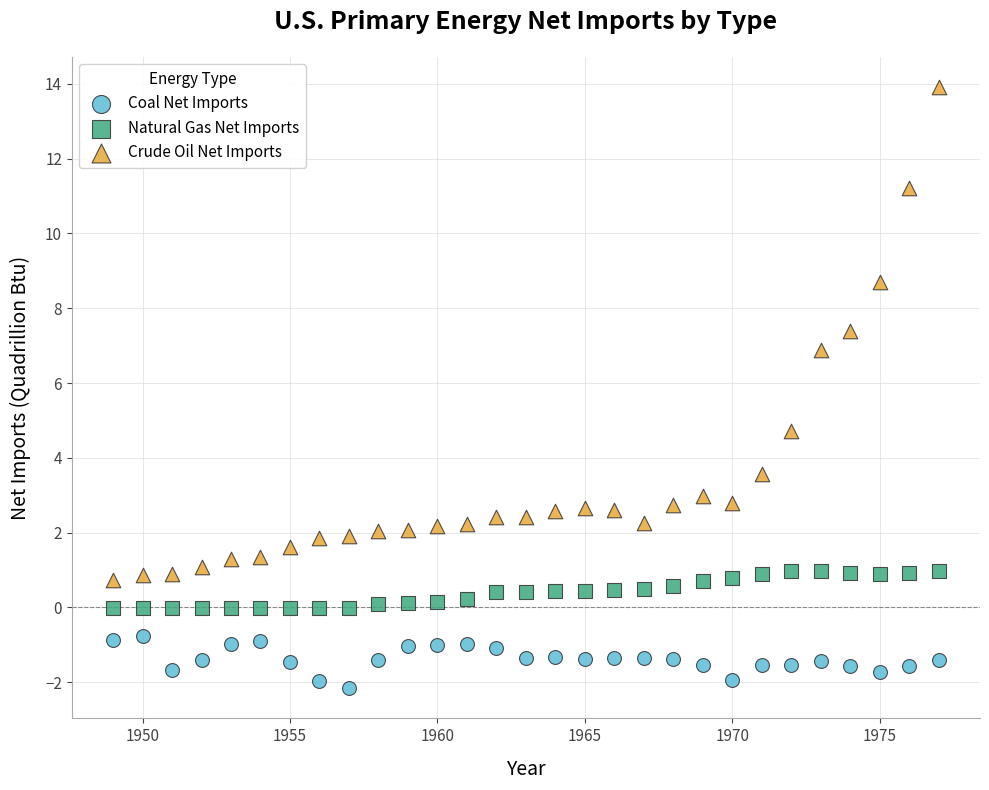

Across all series, what Y value is closest to 5?

4.7